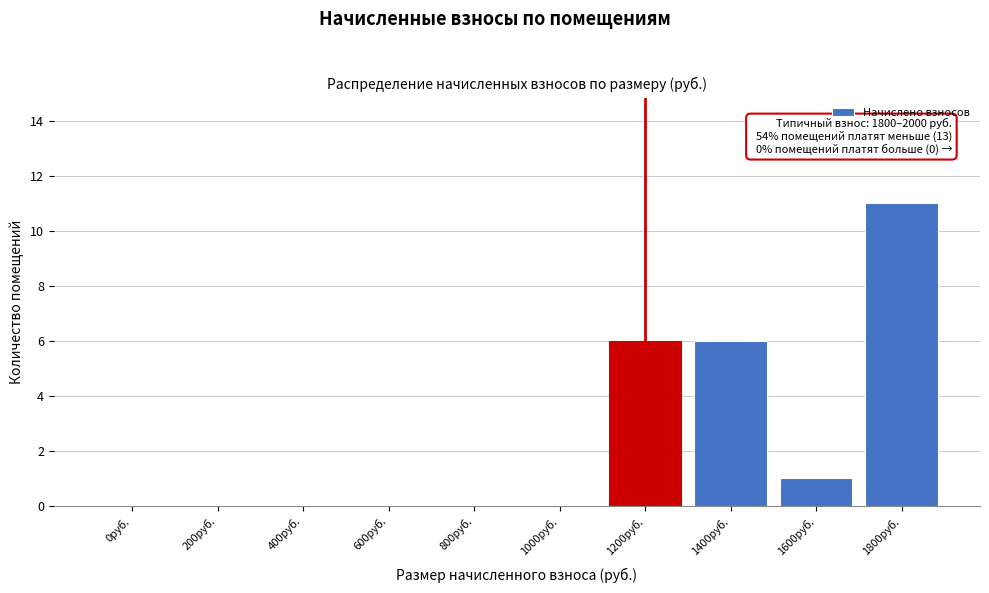

Reading left to right, list all the values displayed in this chart.

0руб.=0	200руб.=0	400руб.=0	600руб.=0	800руб.=0	1000руб.=0	1200руб.=6	1400руб.=6	1600руб.=1	1800руб.=11